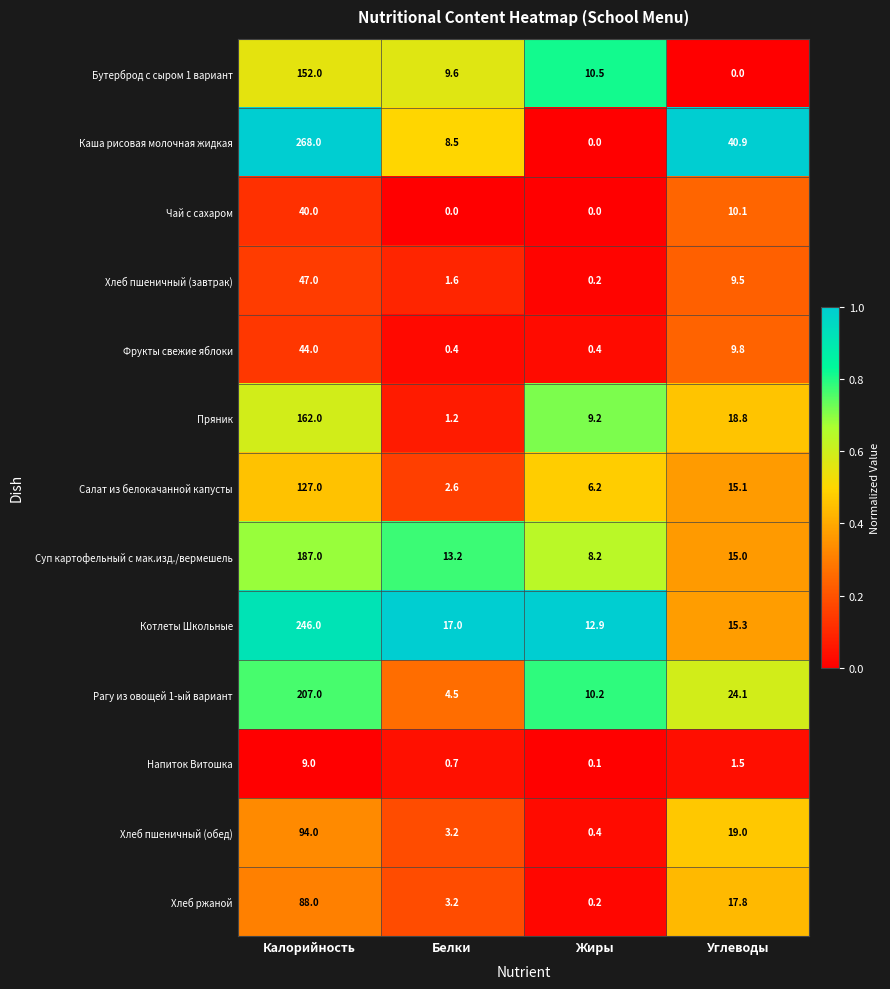

What is the greatest value displayed?

268.0